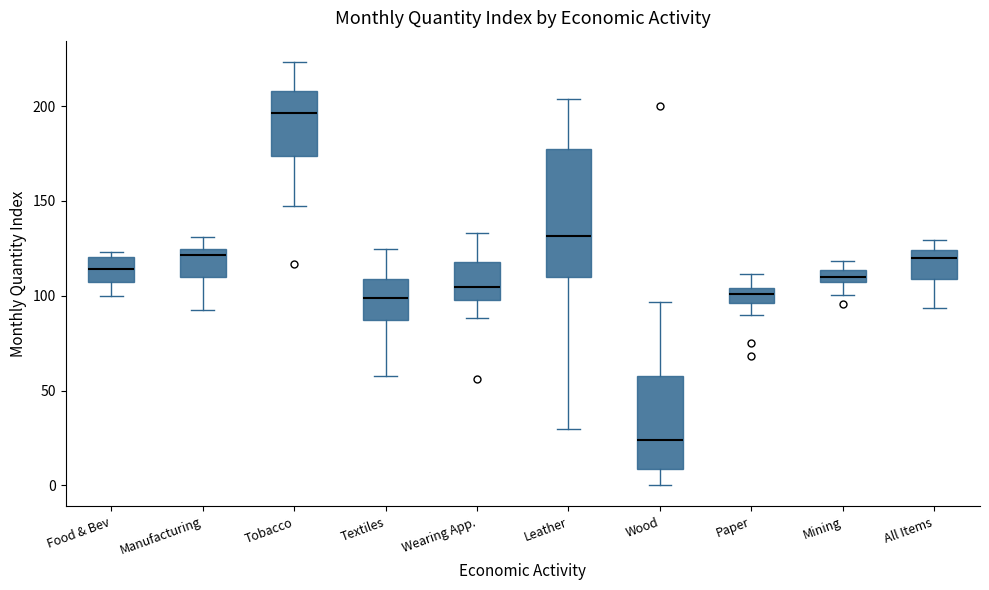

Which box is the tallest, from its lower edge to its upper edge?

Leather